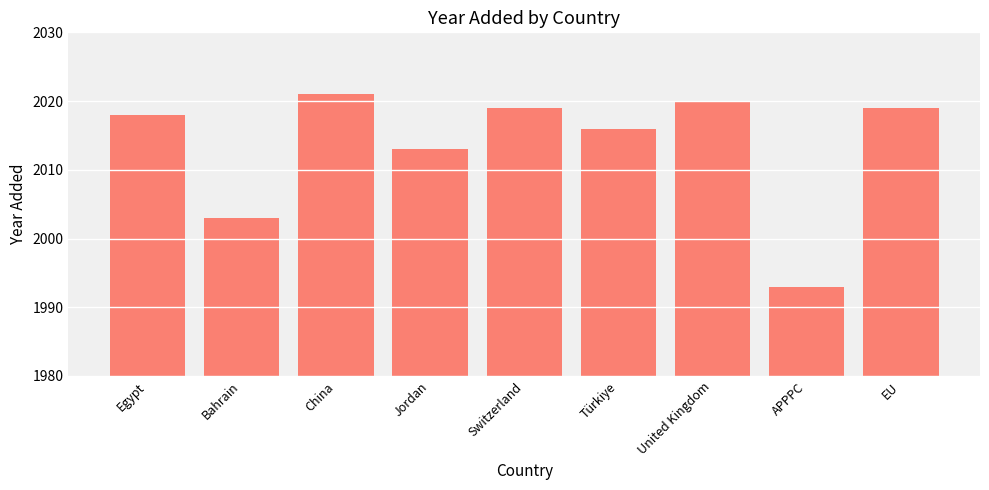

What position from the left is Egypt?

1